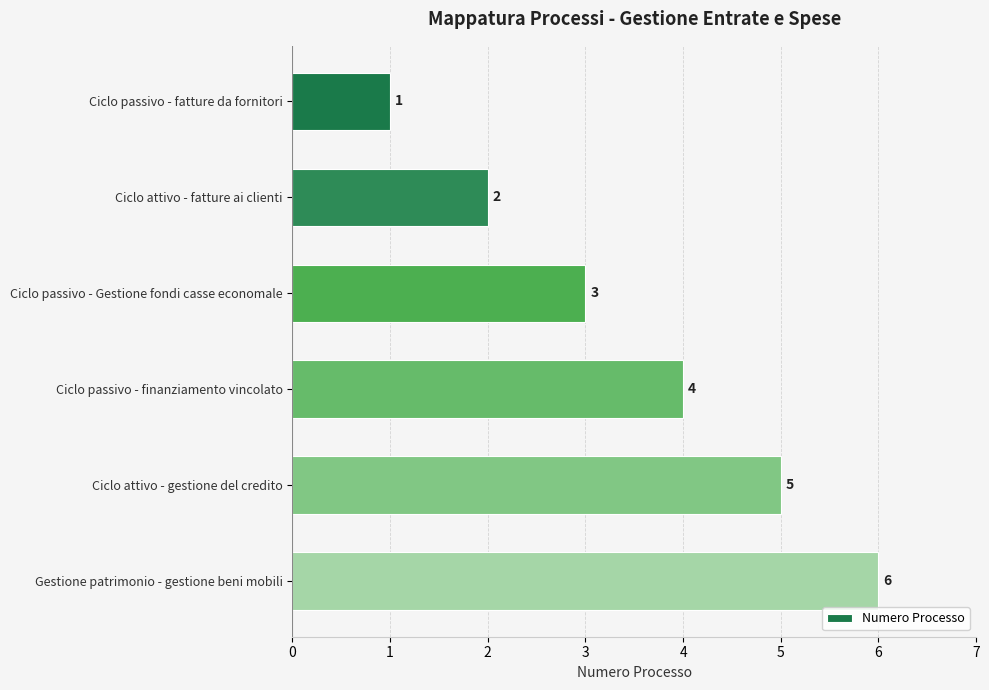

What is the ratio of the value at Ciclo attivo - gestione del credito to the value at Ciclo attivo - fatture ai clienti?

2.5